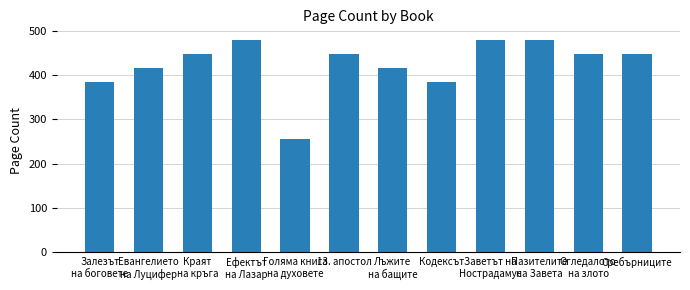

How many data points are less than 448?

5